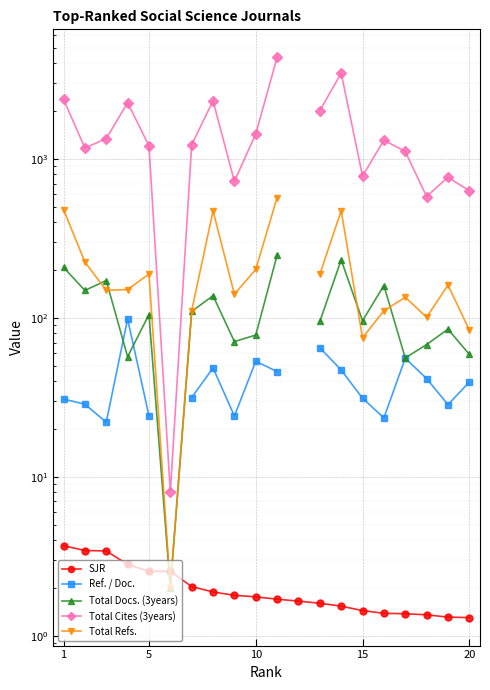

What is the greatest value displayed?

4368.0